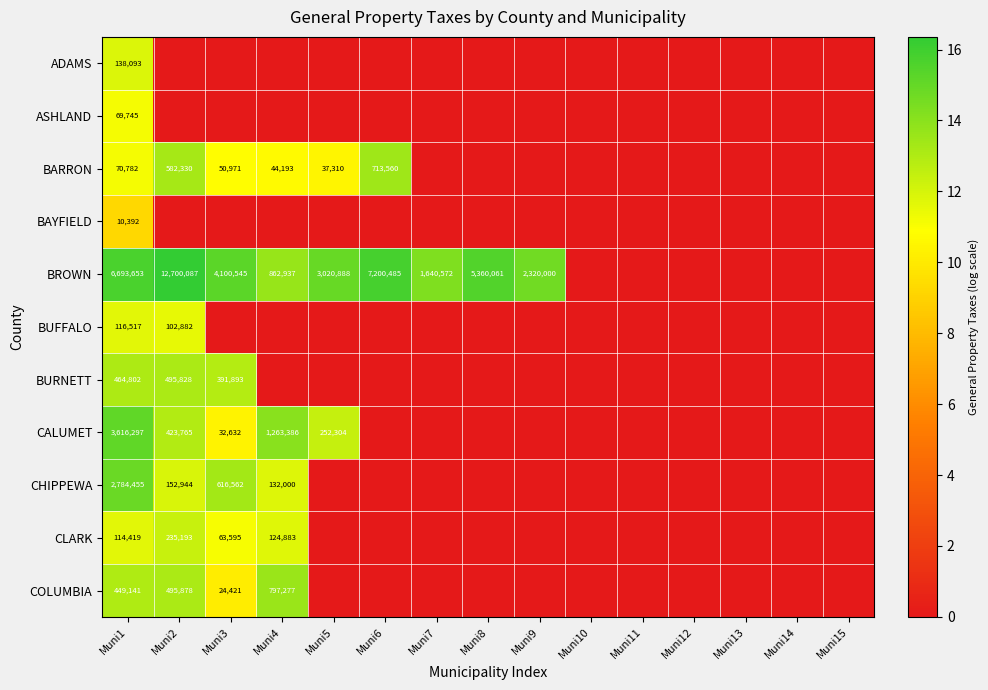

At how many categories does at least one series exceed 2?

9